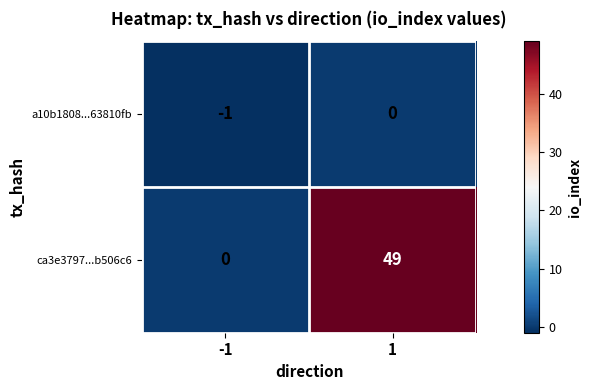

The a10b1808...63810fb series shows 0 at 1. True or false?

True